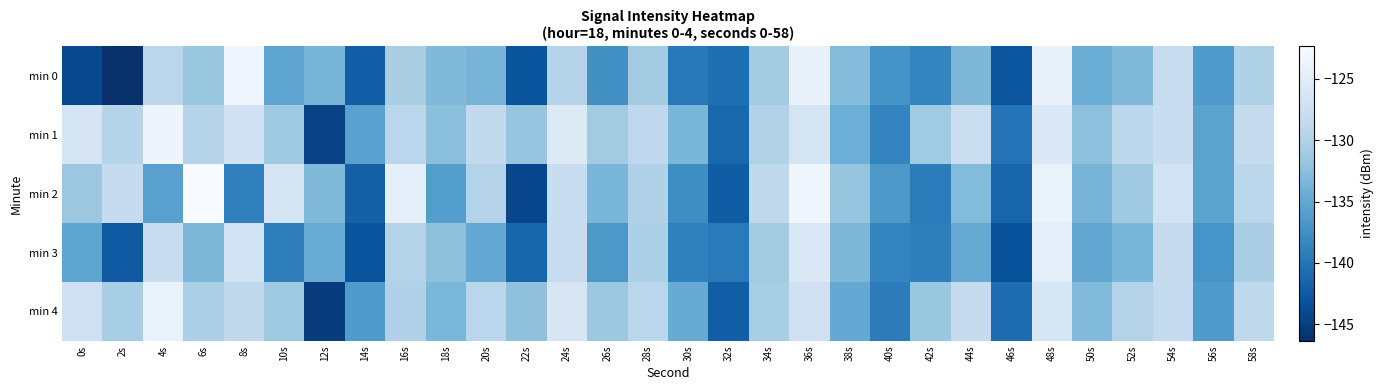

What is the total value across all series at 2s?

-677.5